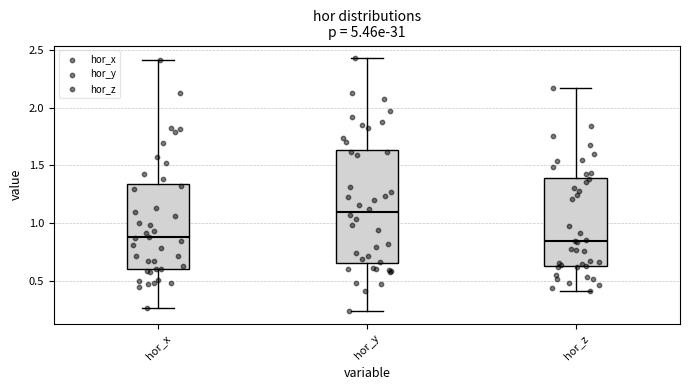

Comparing the boxes themselves (not the whiskers), which one is the tallest?

hor_y